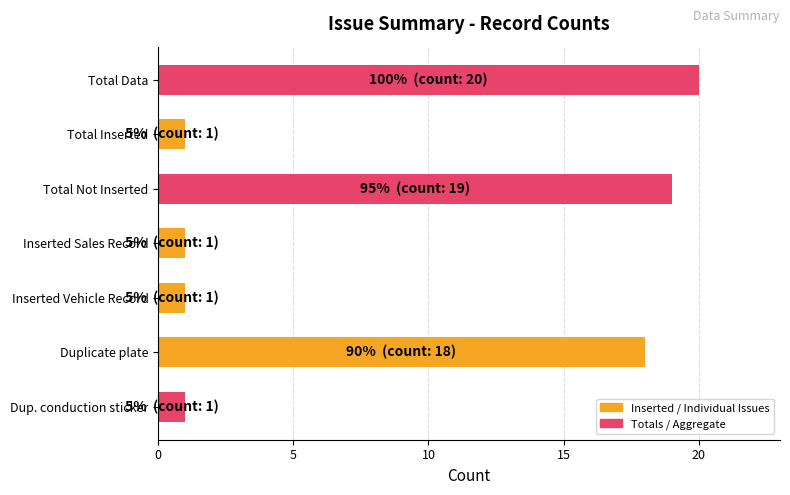

What is the average value?

9